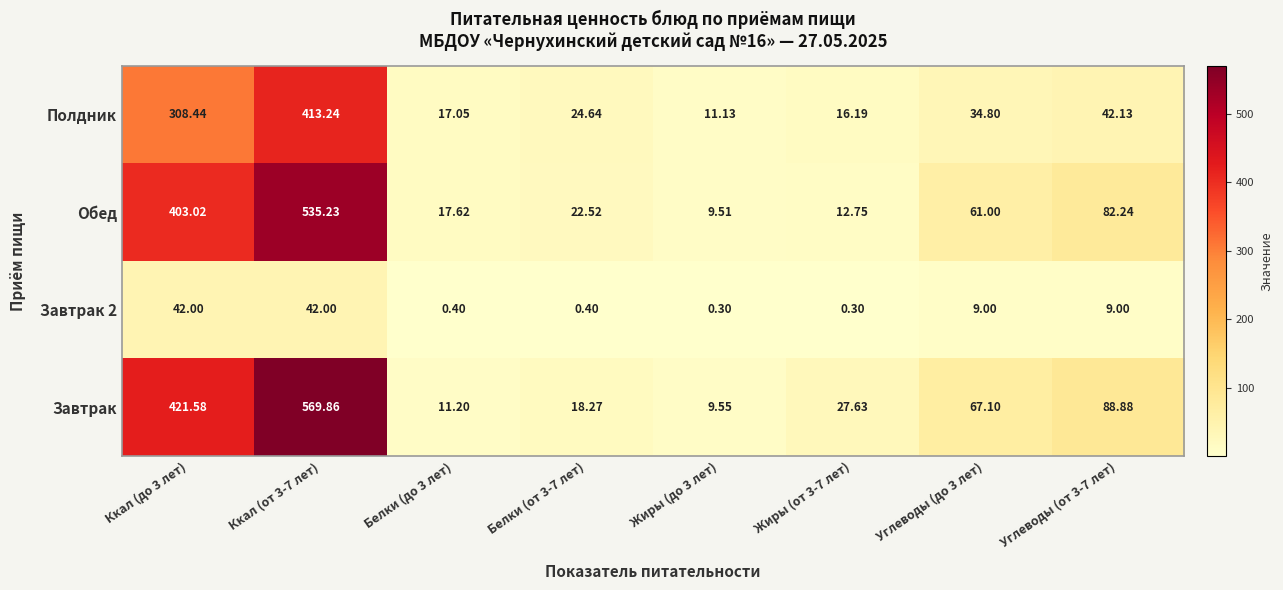

At which category is the sum across all series the highest?

Ккал (от 3-7 лет)